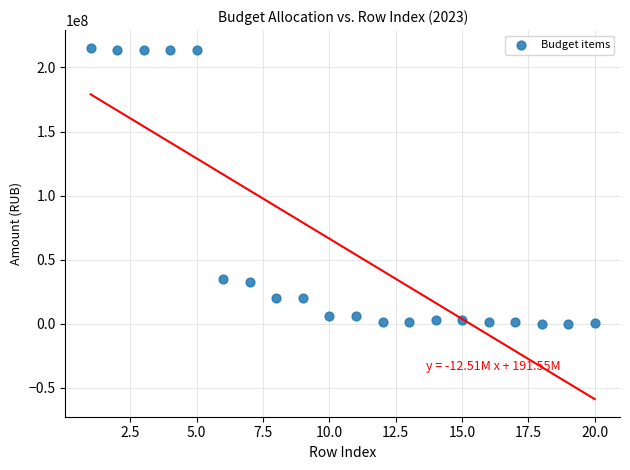

What is the range of Y values (max minus min)?

215217059